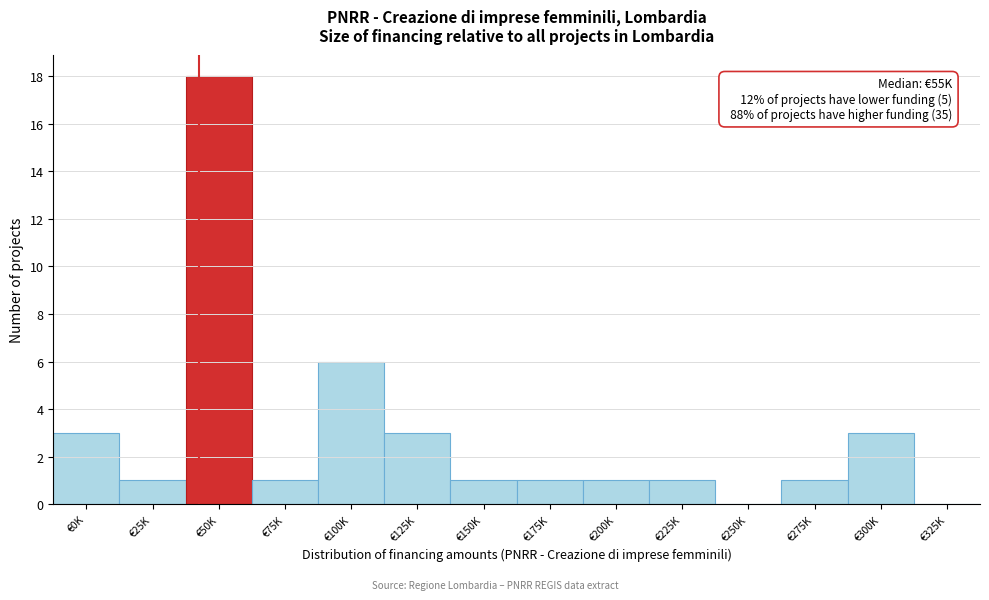

Reading right to left, what are all the values shown in this chart?

€325K=0	€300K=3	€275K=1	€250K=0	€225K=1	€200K=1	€175K=1	€150K=1	€125K=3	€100K=6	€75K=1	€50K=18	€25K=1	€0K=3